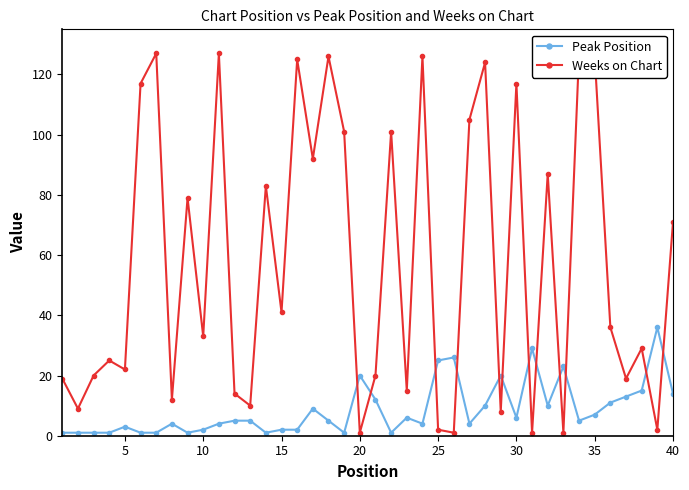

Does the chart have visible grid lines?

No